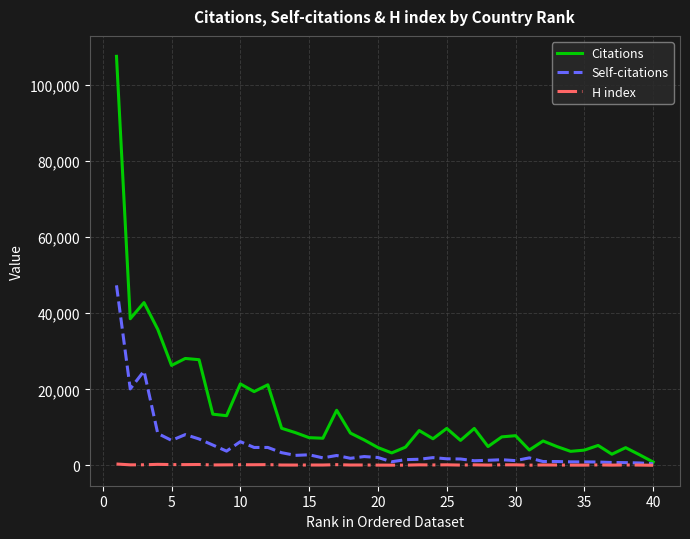

Rank the series by their maximum value, from lowest to highest.

H index, Self-citations, Citations